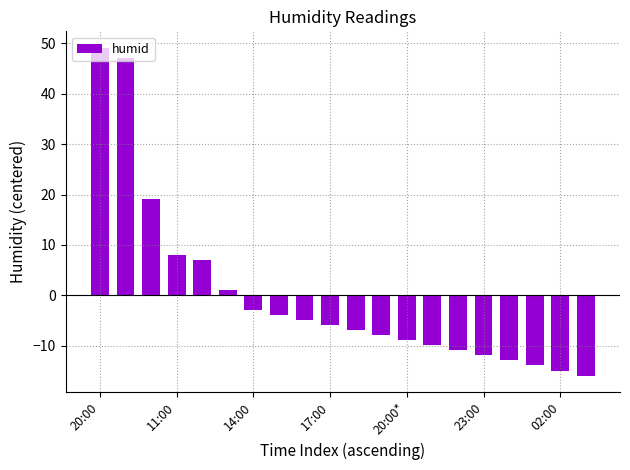

How many bars are there in total?

20